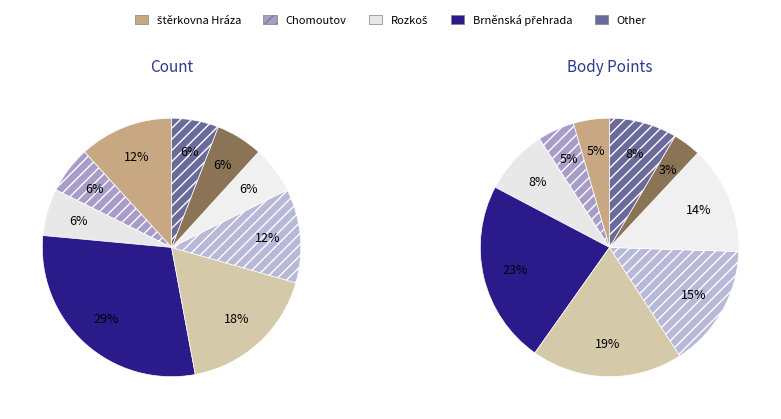

Is Vltava - Praha the majority of the pie?

No